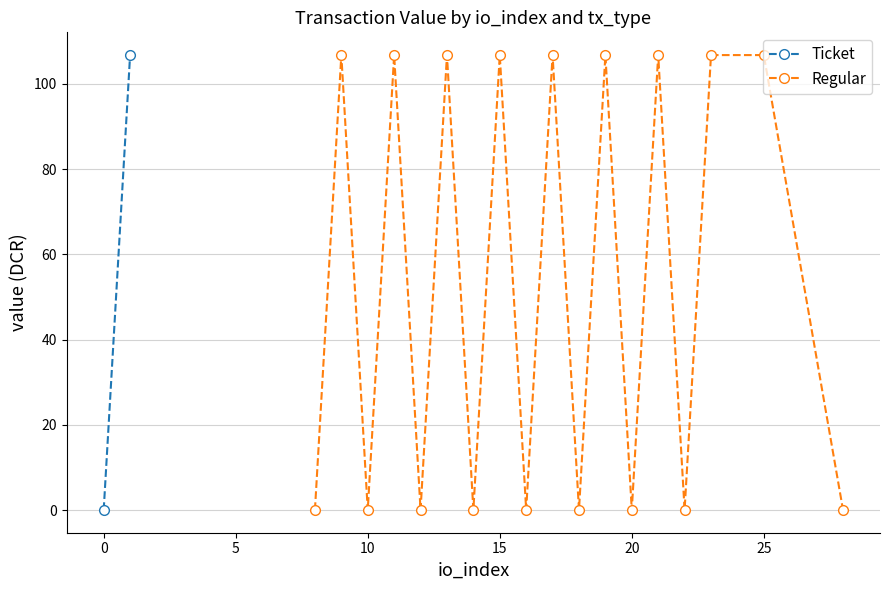

True or false: Ticket and Regular cross at least once.

False